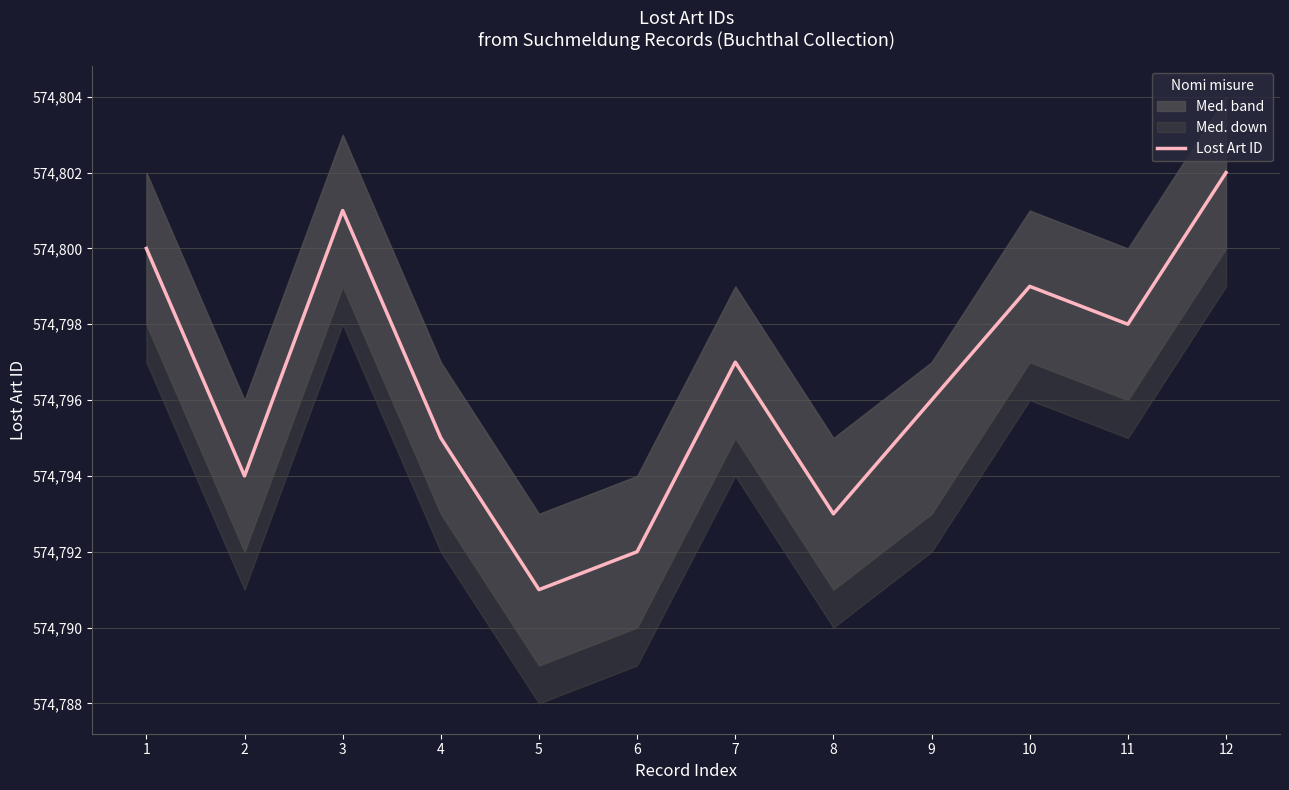

What is the value of the 7th point from the left?

574797